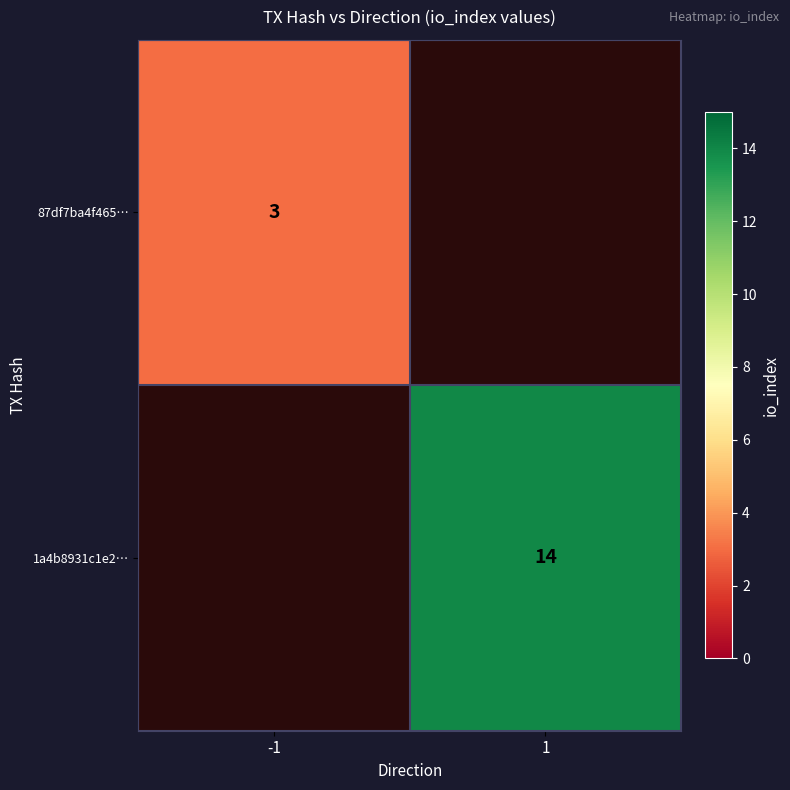

The value of 87df7ba4f465… at -1 is 4. True or false?

False